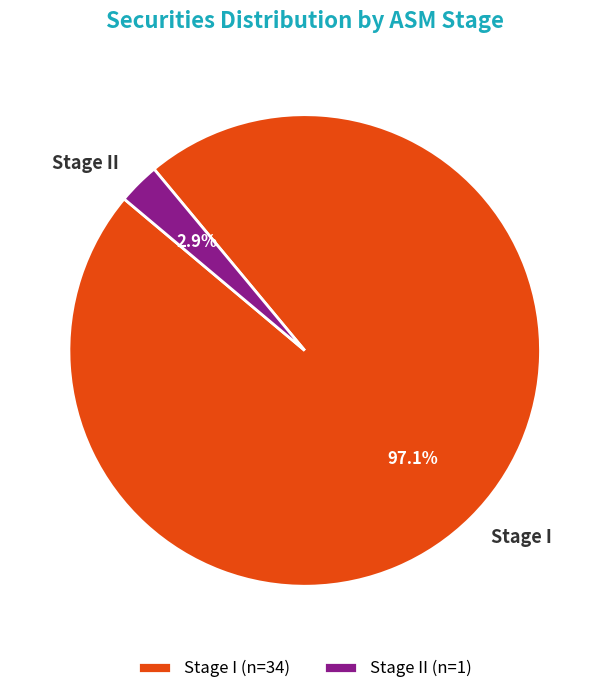

How many slices are in this pie chart?

2